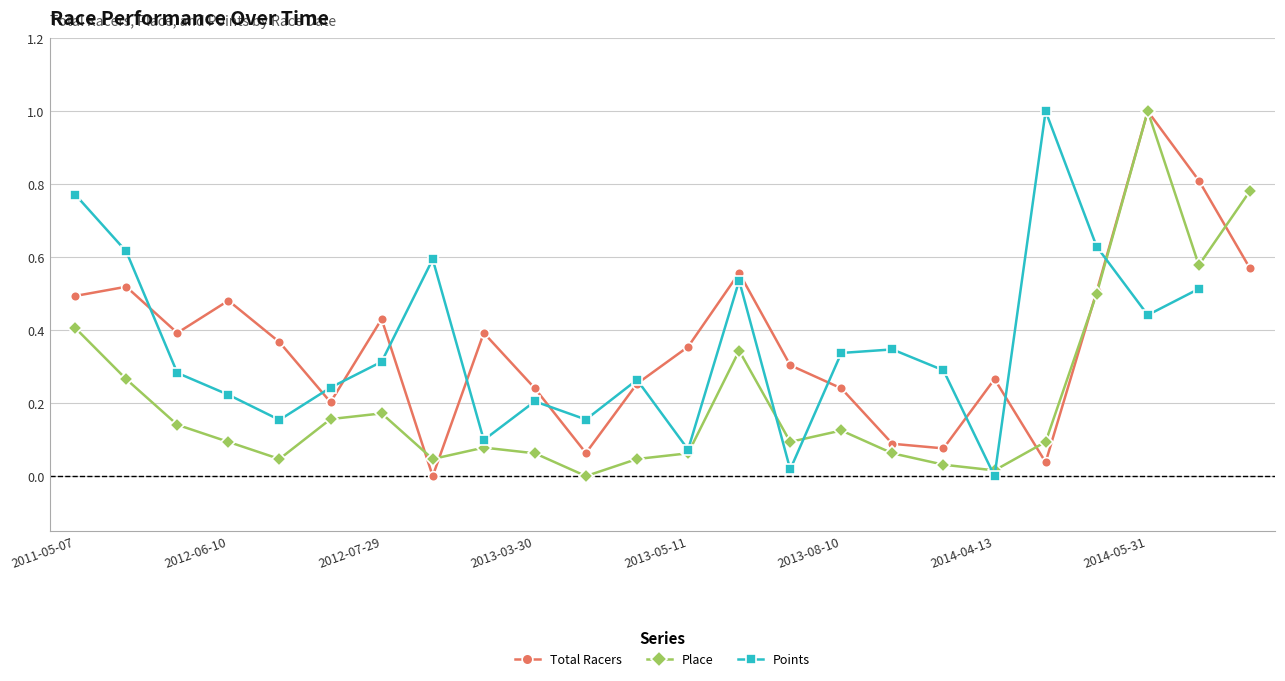

Is this an area chart (filled region under the line)?

No